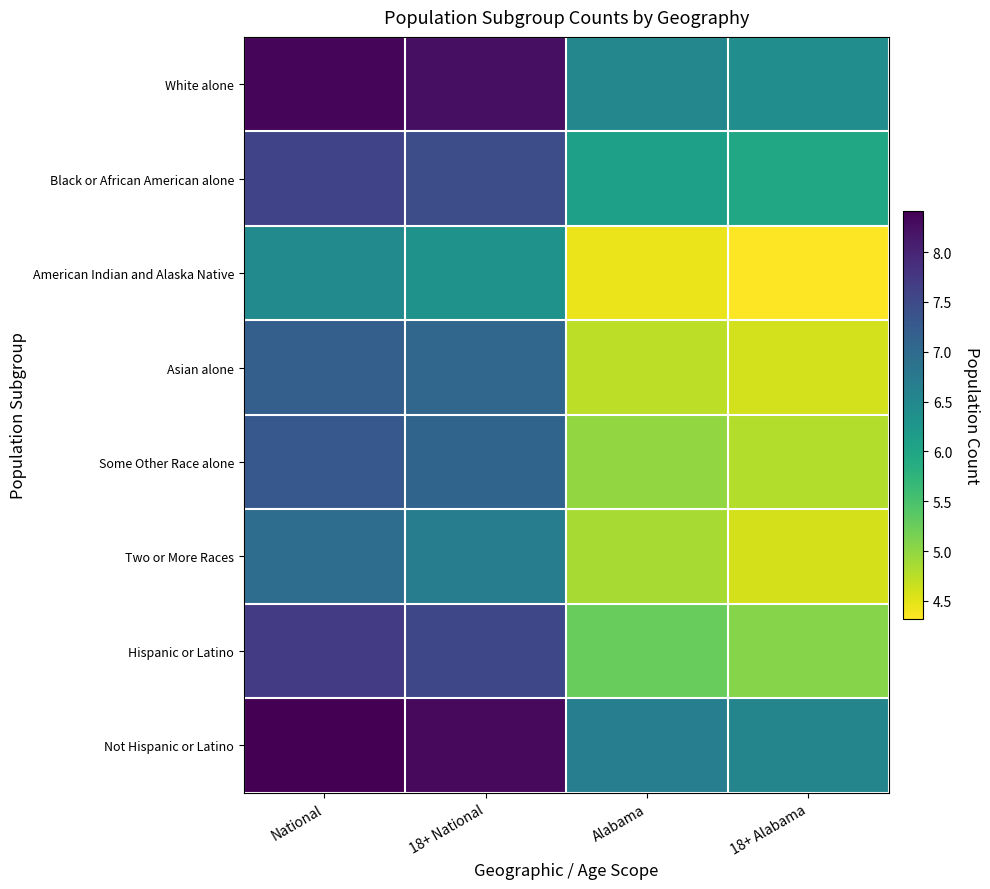

At which category is the sum across all series the highest?

National